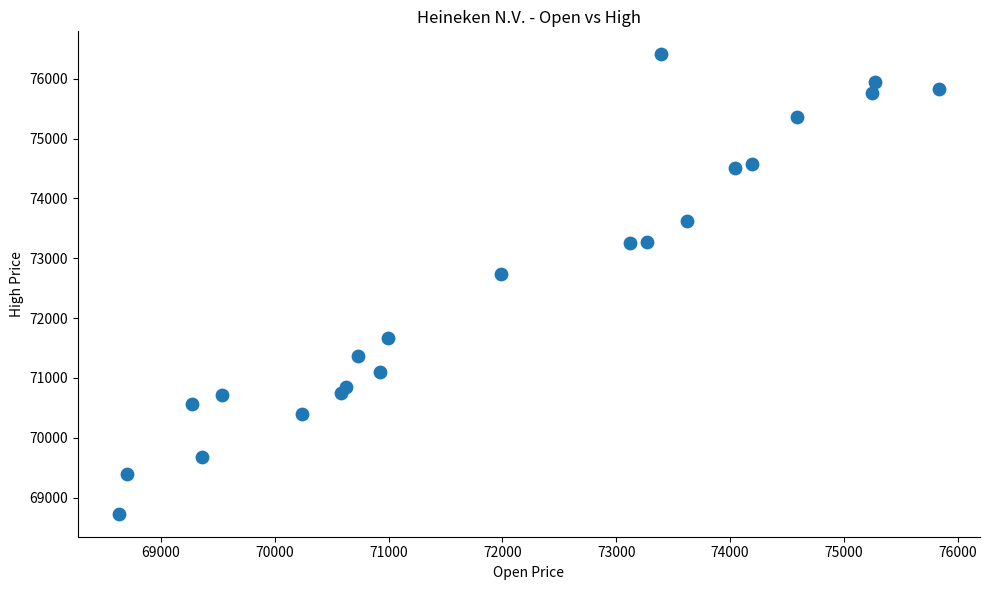

What is the range of X values (max minus min)?

7204